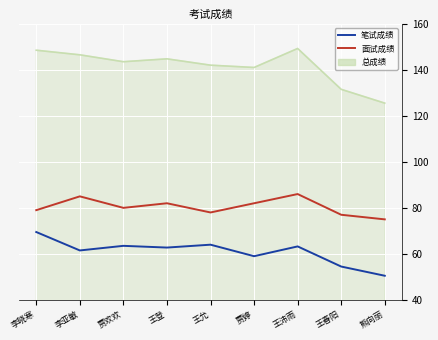

List the series in order of their overall mean, lowest first.

笔试成绩, 面试成绩, 总成绩